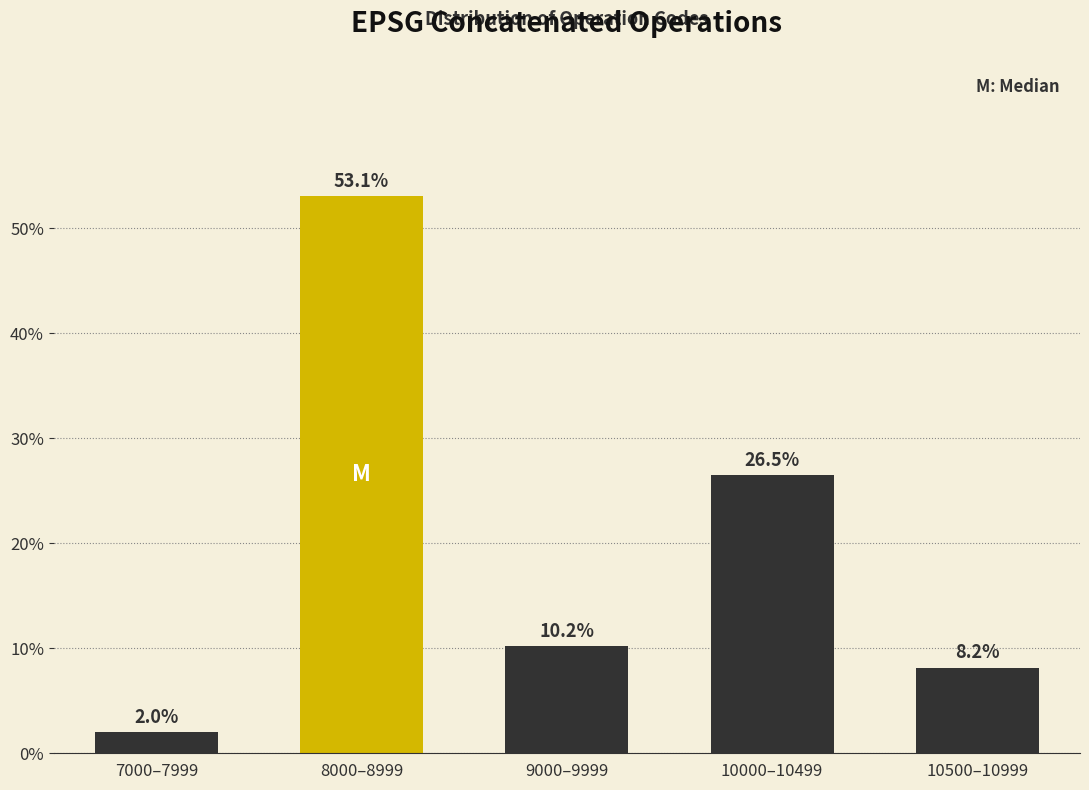

Reading left to right, extract all data points from this chart.

7000–7999=2.0	8000–8999=53.1	9000–9999=10.2	10000–10499=26.5	10500–10999=8.2